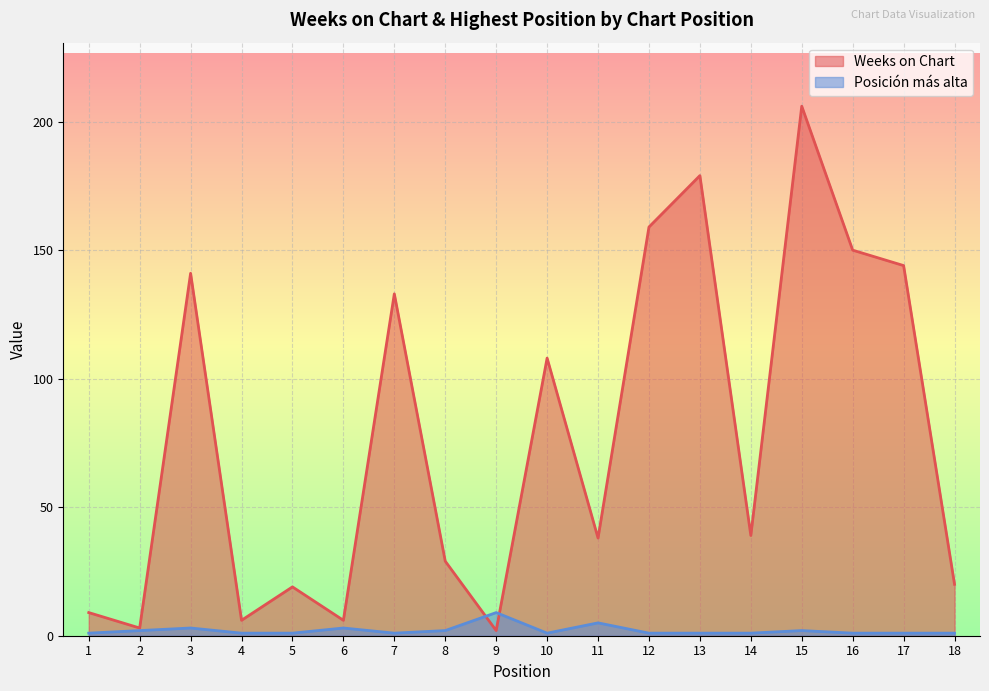

Is the value of Posición más alta at 11 greater than the value of Weeks on Chart at 1?

No